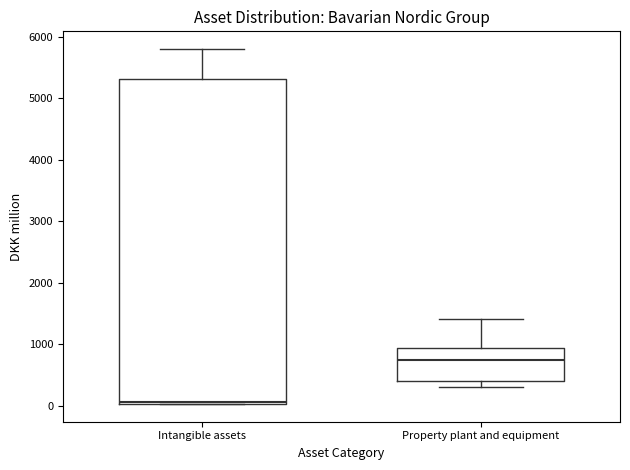

Which box has the highest median line?

Property plant and equipment